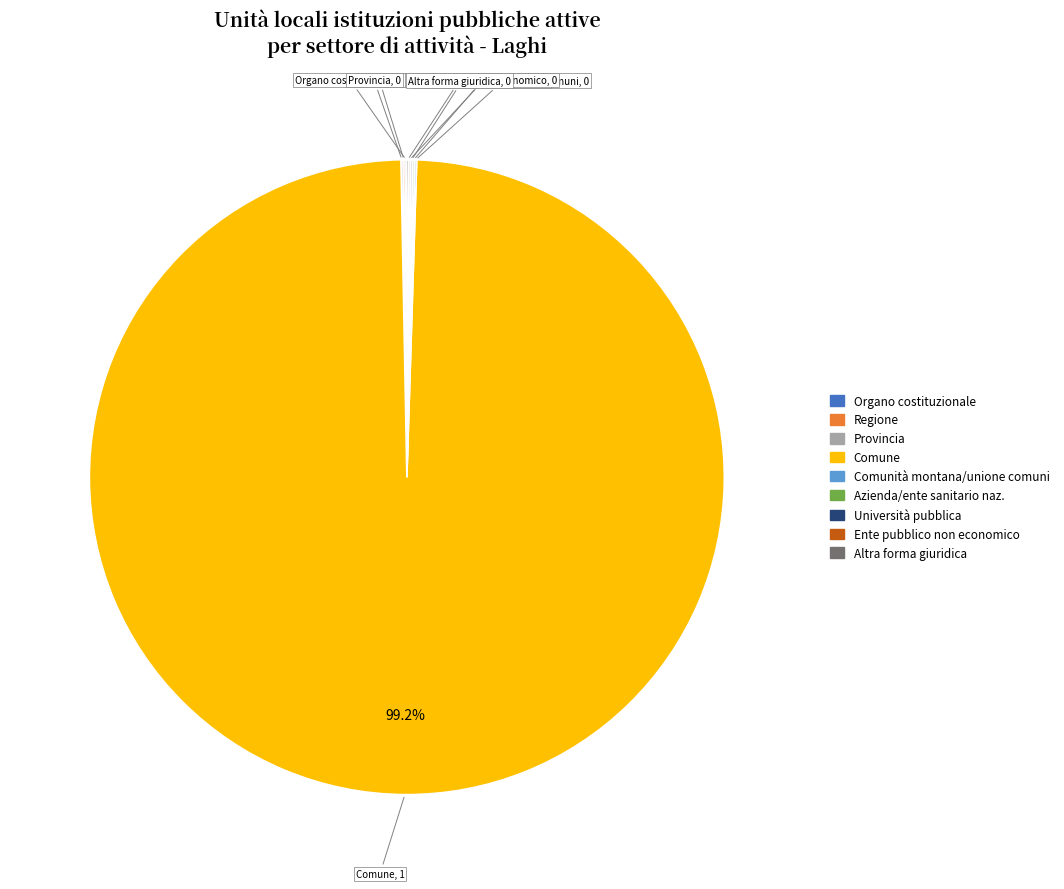

Is there a majority slice in this chart?

Yes